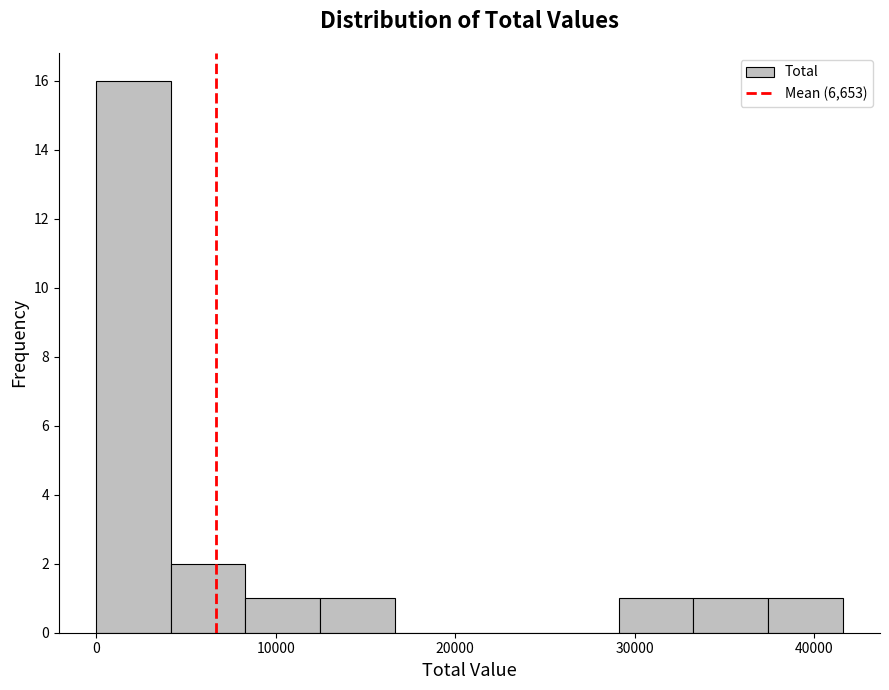

Over which range of the x-axis is the bar tallest?

0 to 4000